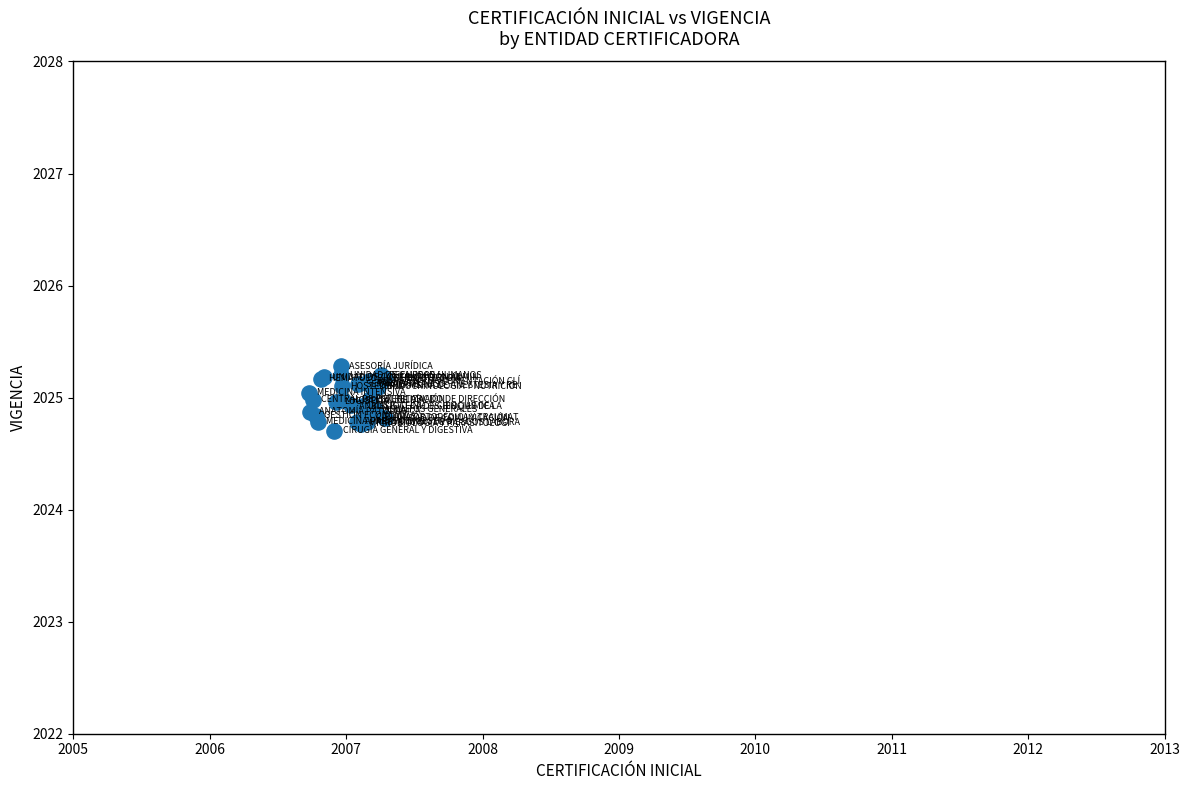

What Y value in the scatter plot is closest to 2024?

2024.7